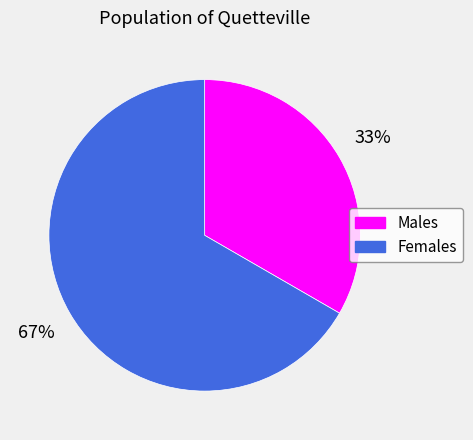

Is it true that Females is 67% of the pie?

True